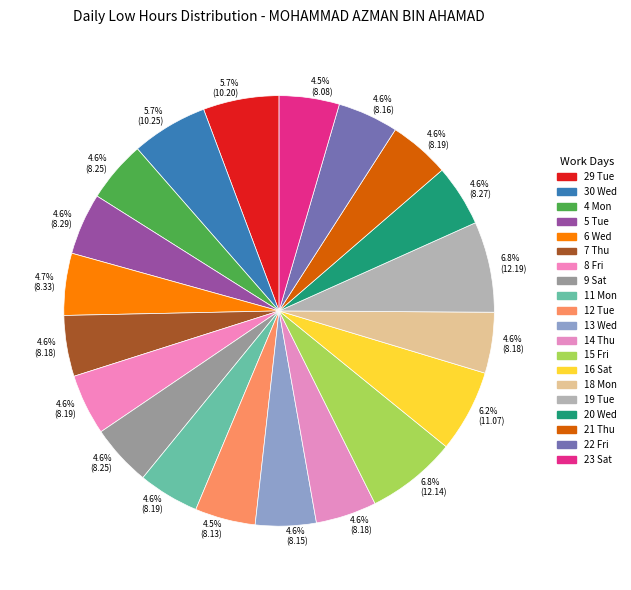

How many slices are in this pie chart?

20